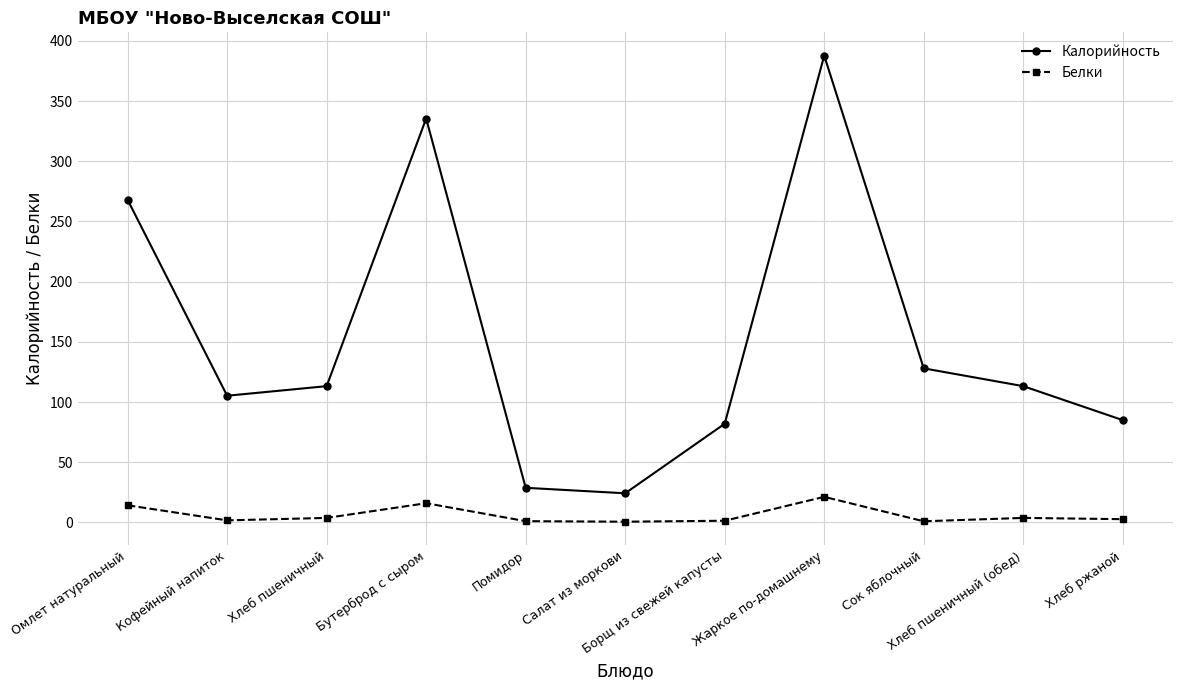

Is it true that Калорийность equals 62.4 at Хлеб пшеничный?

False